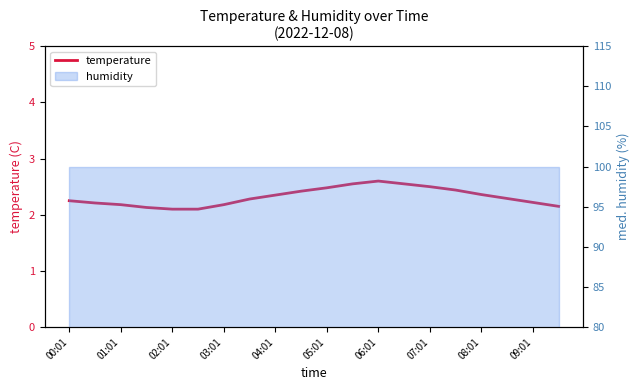

The chart shows a value of 2.6 at 06:01. True or false?

True